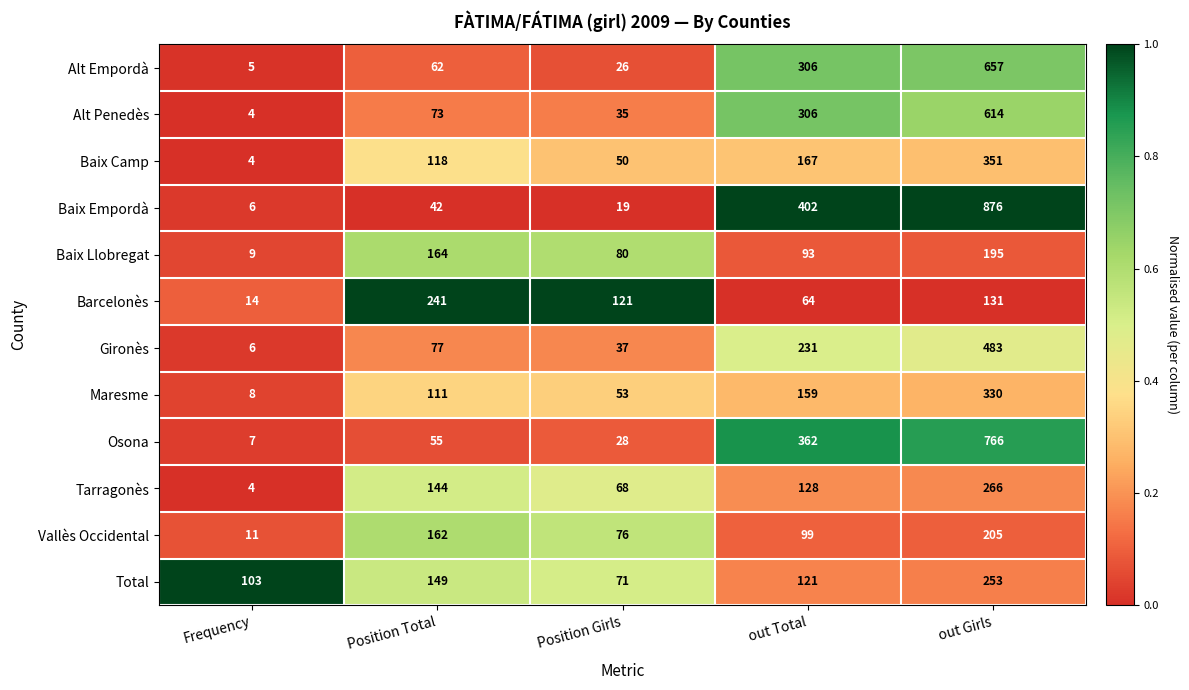

What is the total value across all series at out Girls?

5127